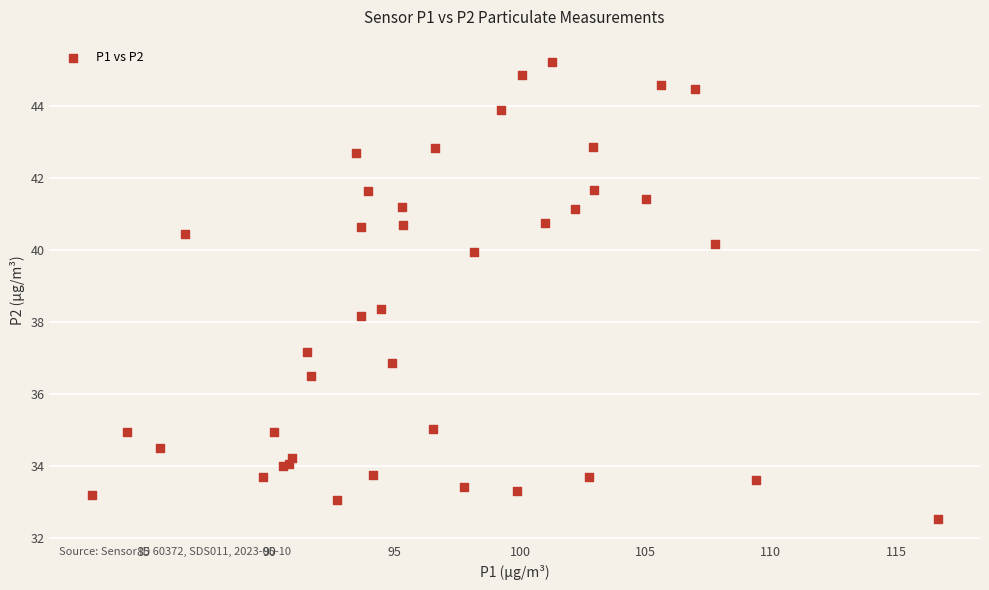

What Y value in the scatter plot is closest to 38?

38.2